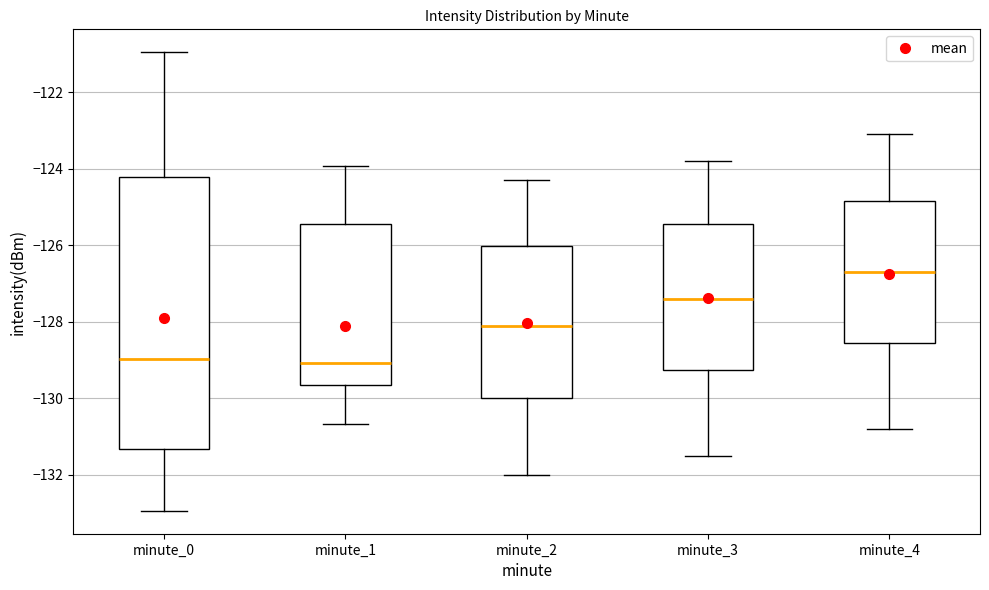

Where does the median line of the box for minute_4 sit on the y-axis? The values are not printed on the chart, so give them approximately, as read against the axis.

-126.6